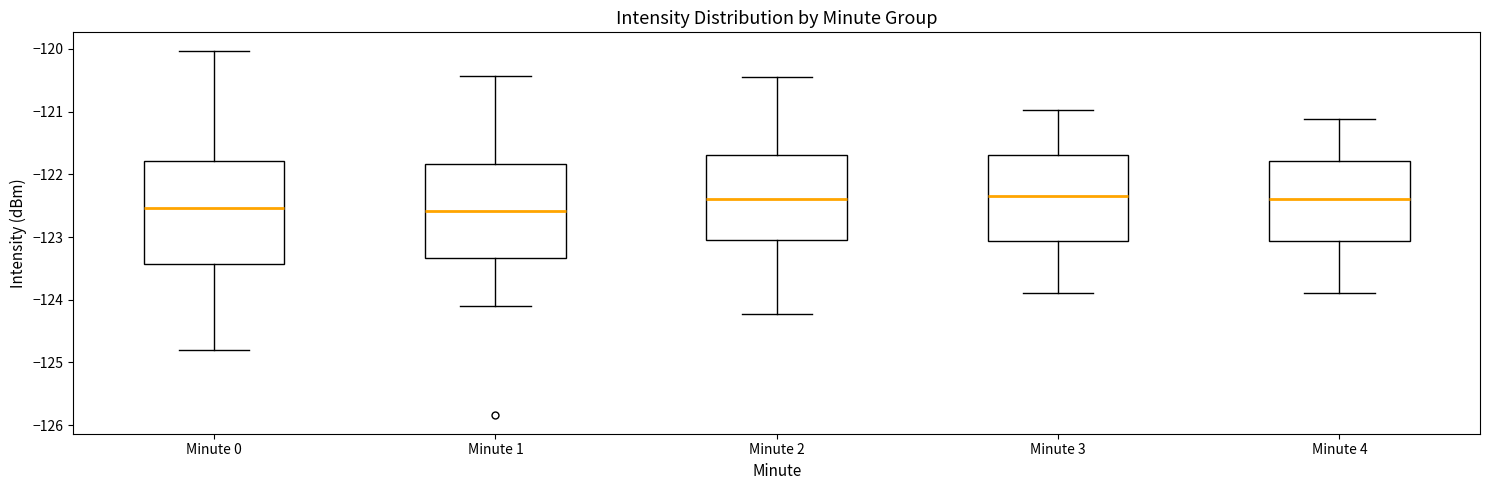

Reading left to right, read every box against the y-axis: the position of its median line, the range the box covers, and the ends of its whiskers. The values are not printed on the chart, so give them approximately, as read against the axis.

Minute 0: median -122.5, box -123.4 to -121.8, whiskers -124.8 to -120.0
Minute 1: median -122.6, box -123.3 to -121.8, whiskers -124.1 to -120.4
Minute 2: median -122.4, box -123.0 to -121.7, whiskers -124.2 to -120.4
Minute 3: median -122.3, box -123.1 to -121.7, whiskers -123.9 to -121.0
Minute 4: median -122.4, box -123.1 to -121.8, whiskers -123.9 to -121.1